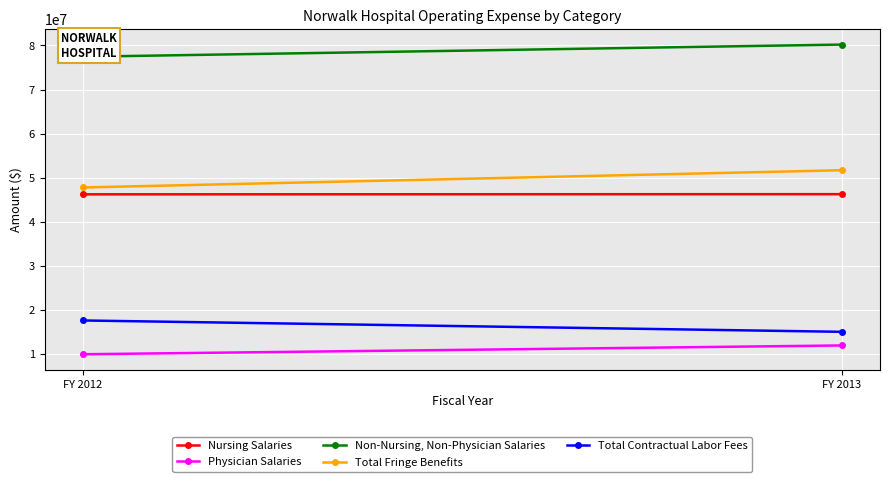

Read the Physician Salaries value at FY 2013.

11928508